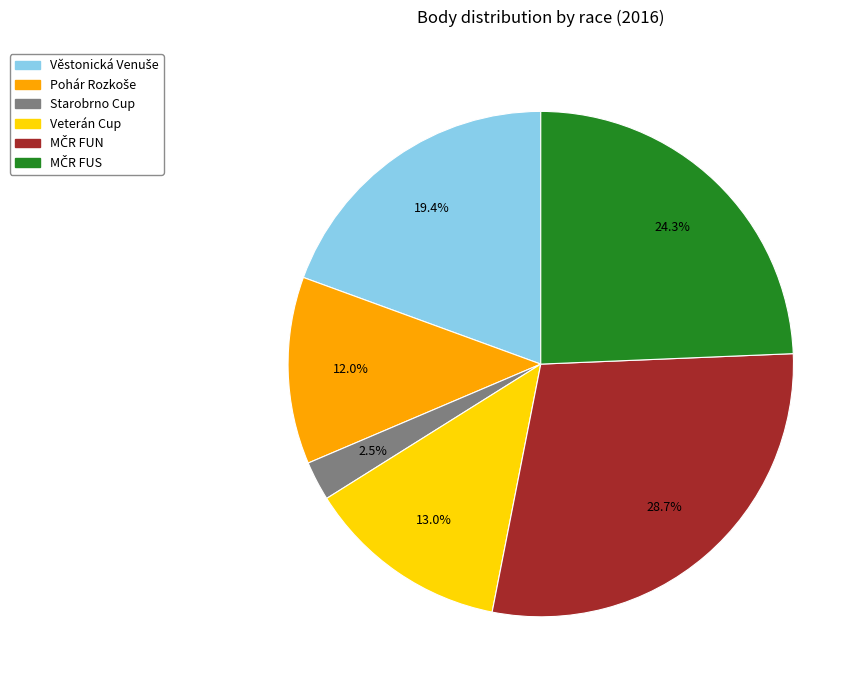

Is there a majority slice in this chart?

No